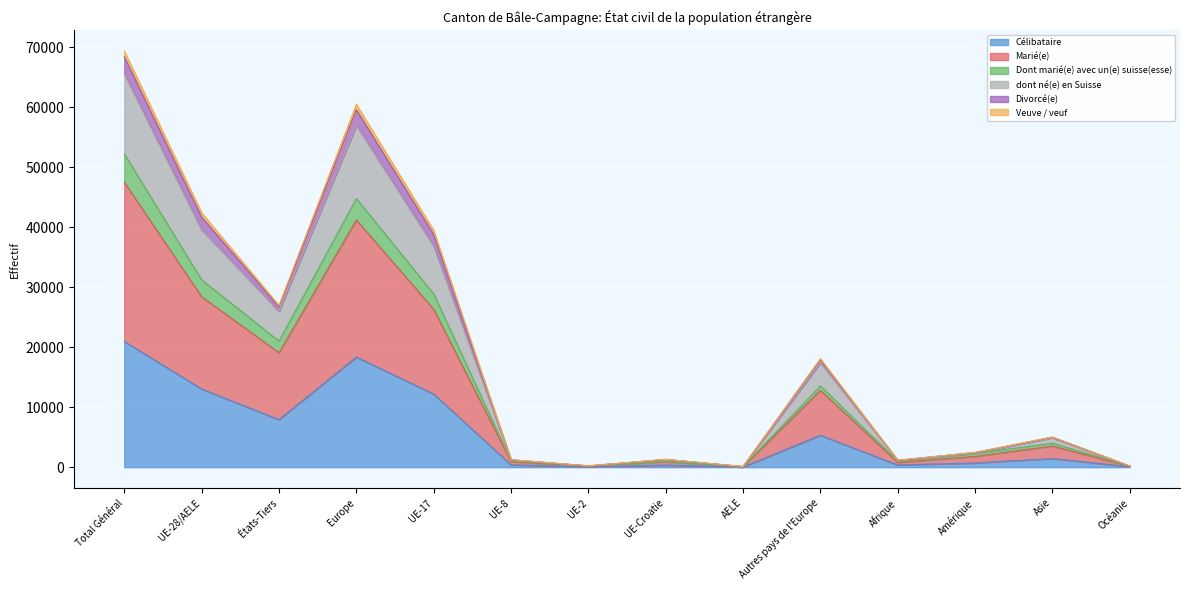

What is the total value across all series at UE-Croatie?

1310